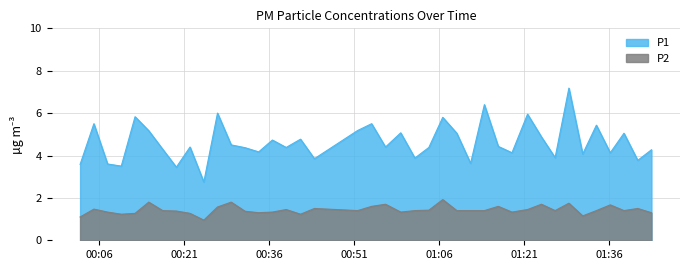

List the series in order of their overall mean, highest first.

P1, P2